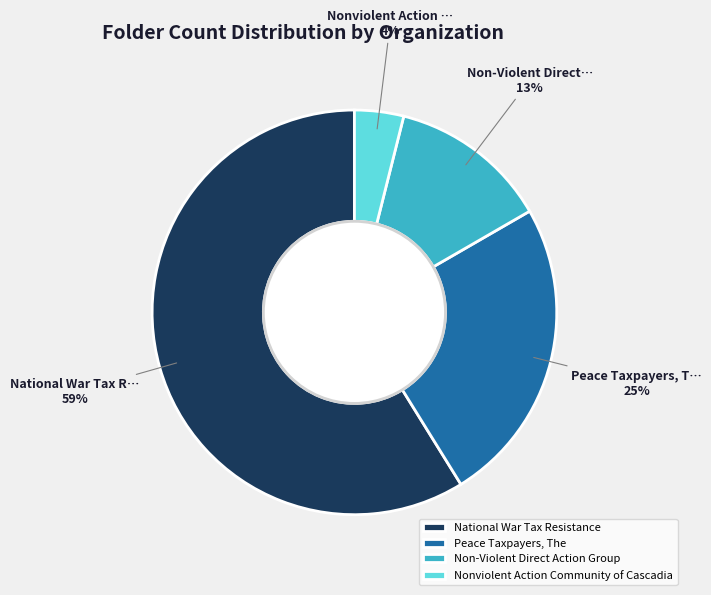

Combined, do National War Tax Resistance and Peace Taxpayers, The account for over 50%?

Yes